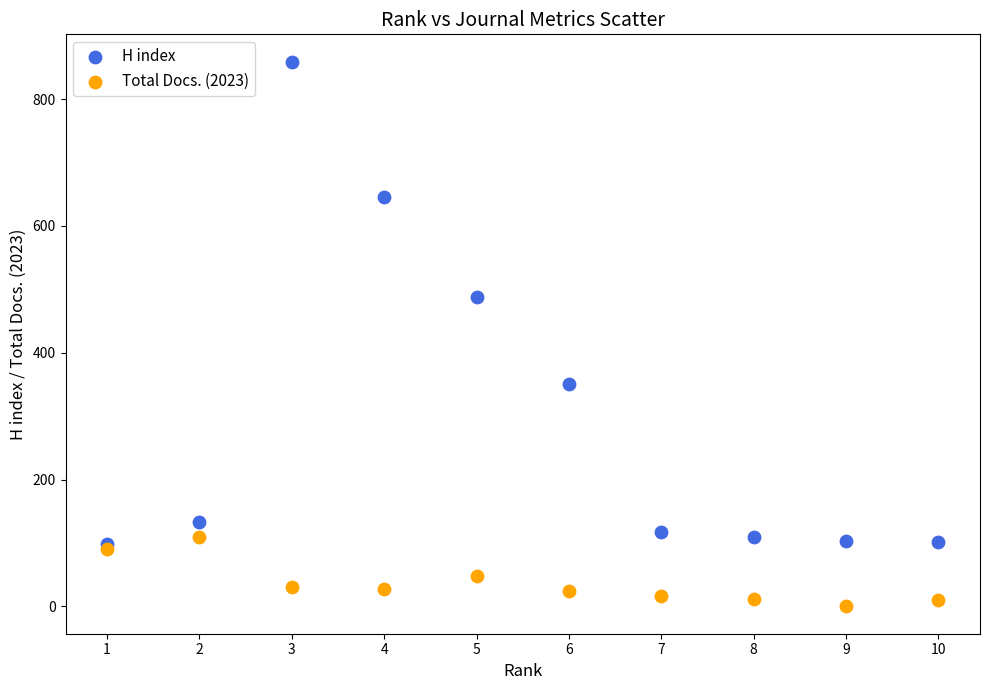

Which series contains the highest Y value?

H index